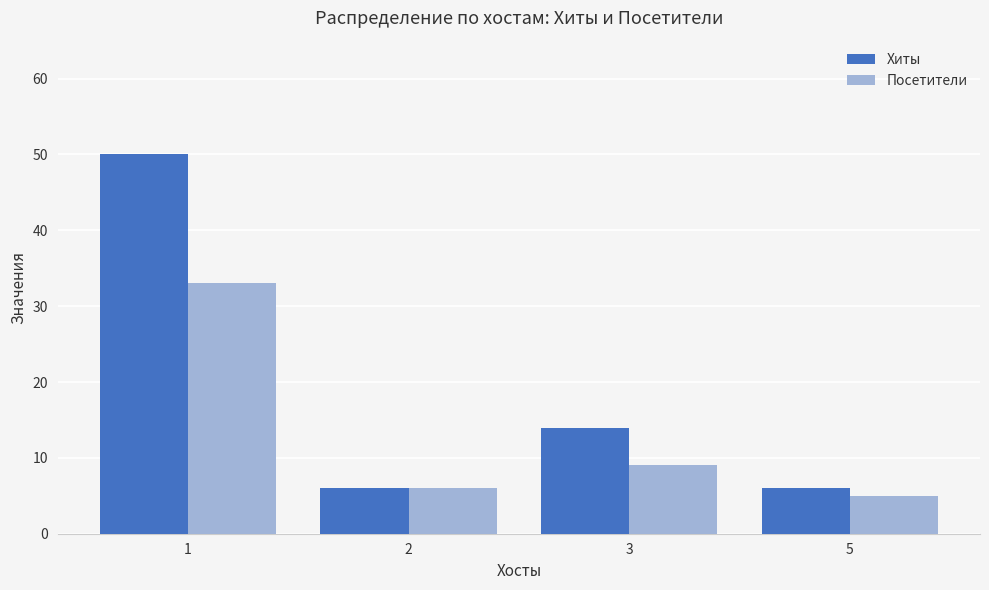

Reading left to right, what are all the values shown in this chart?

Хиты: 1=50	2=6	3=14	5=6
Посетители: 1=33	2=6	3=9	5=5